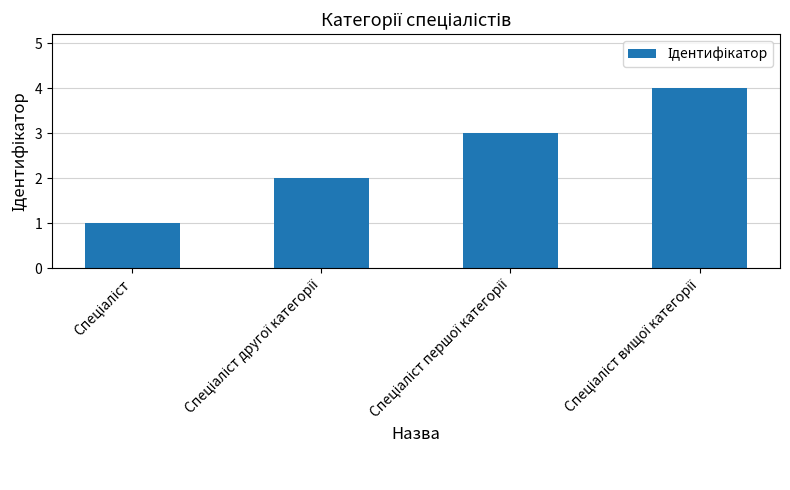

What is the maximum value shown in the chart?

4